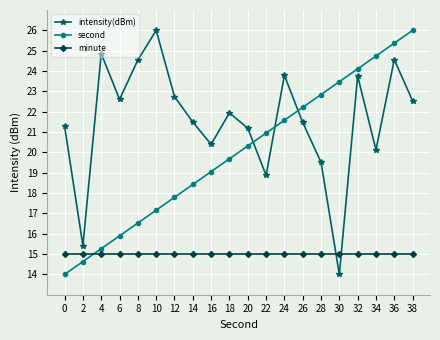

How many values in the second series exceed 20?

10